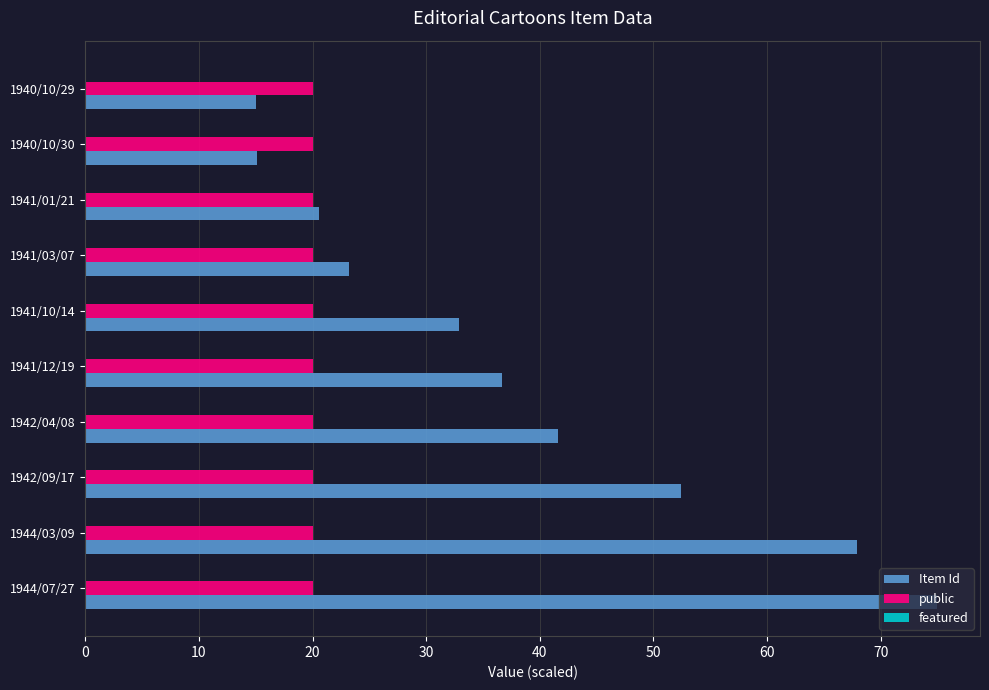

True or false: public has a value of 20.0 at 1941/01/21.

True